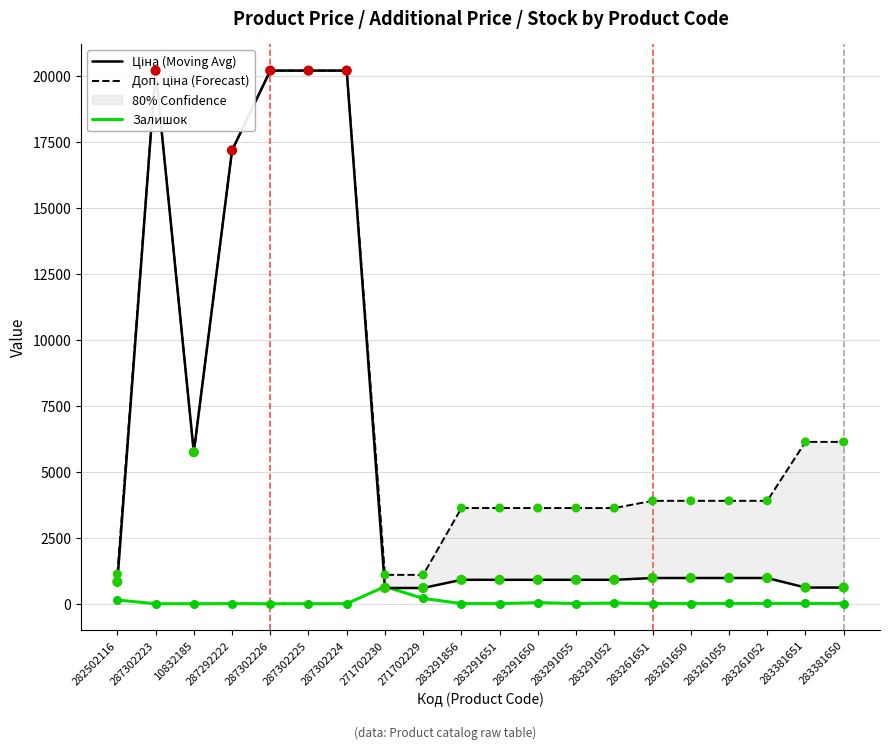

At how many categories does at least one series exceed 9730?

5